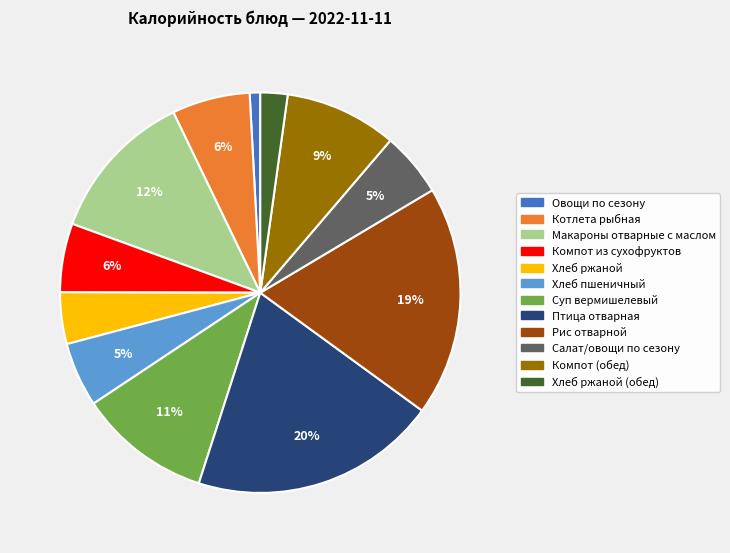

To the nearest percent, what is the average slice percentage?

8%